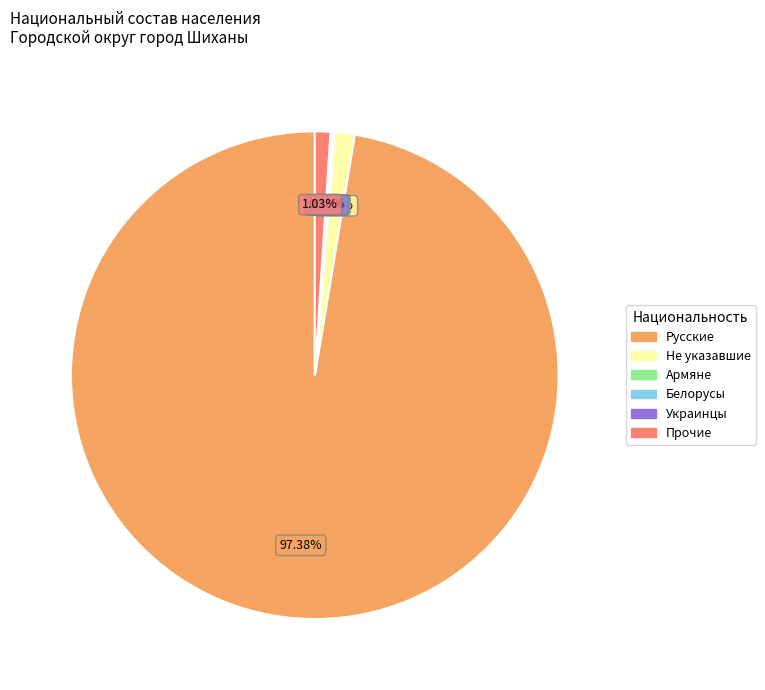

What percentage is the Русские slice, to the nearest percent?

97%